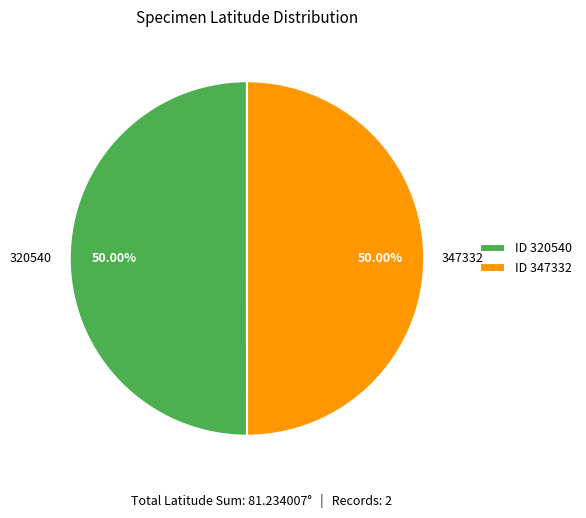

What percentage is the 320540 slice, to the nearest percent?

50%